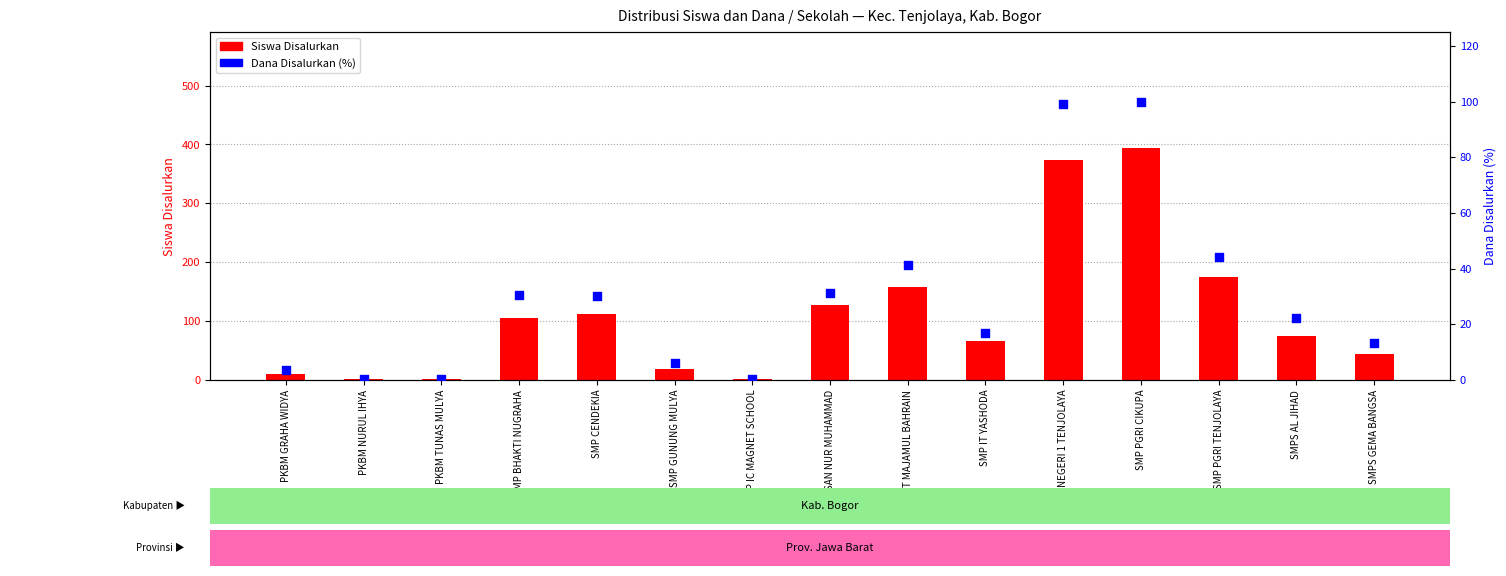

At which category is the sum across all series the highest?

SMP PGRI CIKUPA